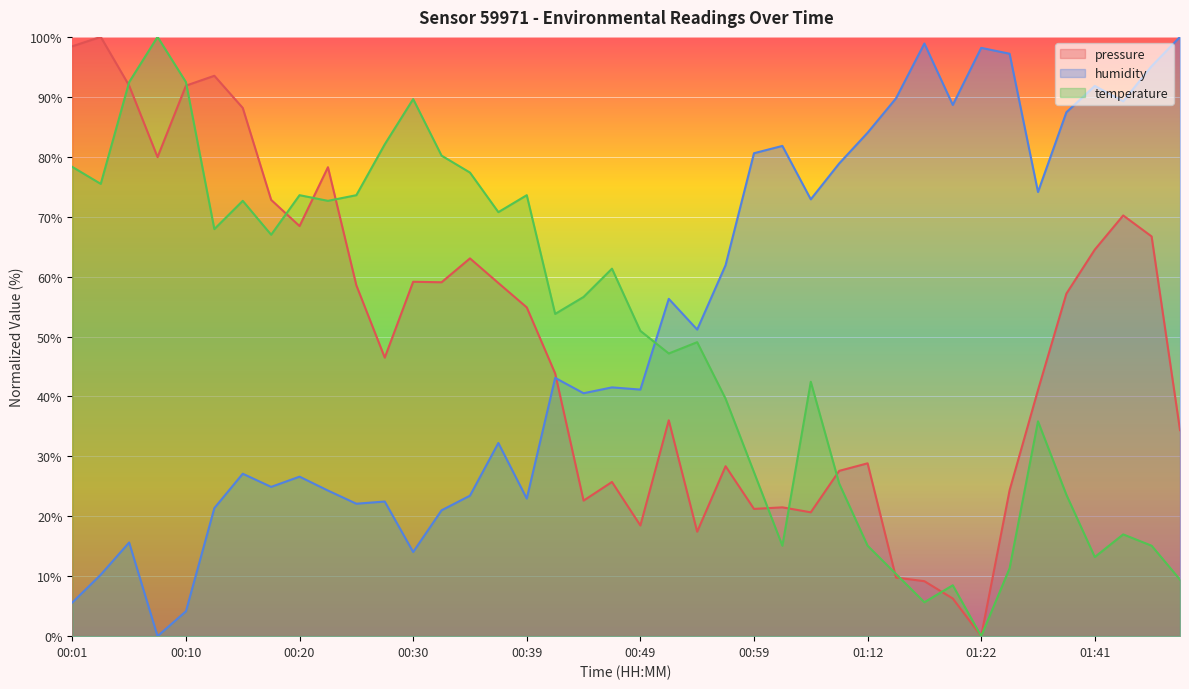

Which series ends up on top after the final intersection of humidity and pressure?

humidity